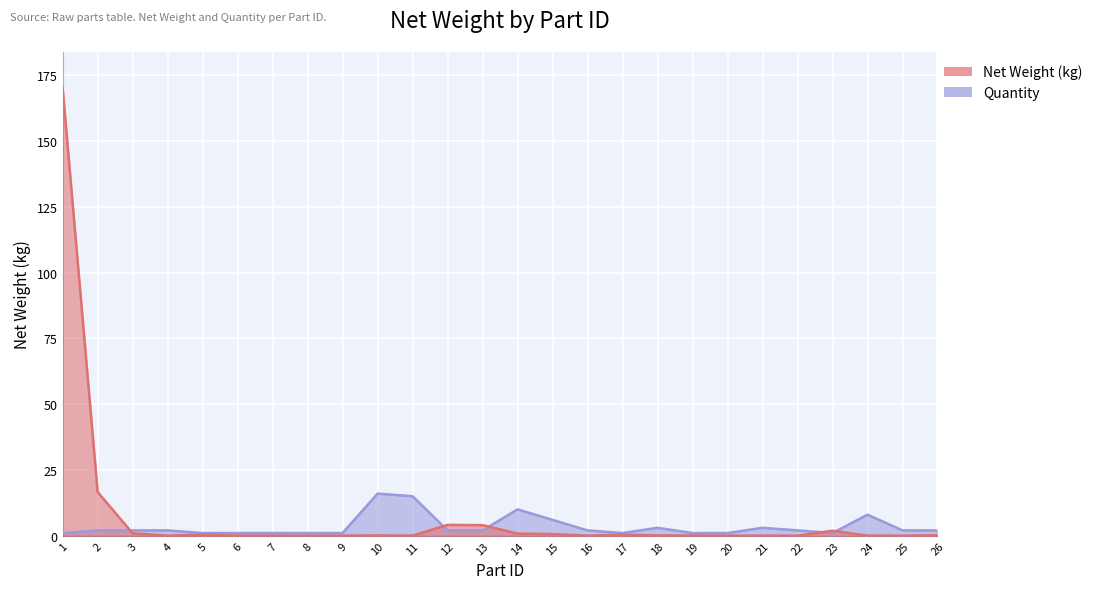

The value of Quantity-scaled at 19 is 0.6. True or false?

False